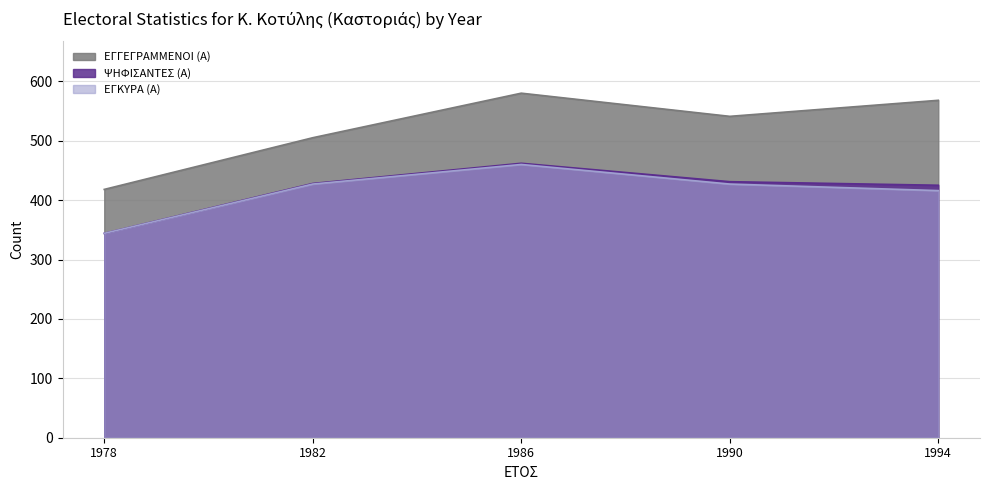

What are all the series names shown in the legend?

ΕΓΓΕΓΡΑΜΜΕΝΟΙ (Α), ΨΗΦΙΣΑΝΤΕΣ (Α), ΕΓΚΥΡΑ (Α)